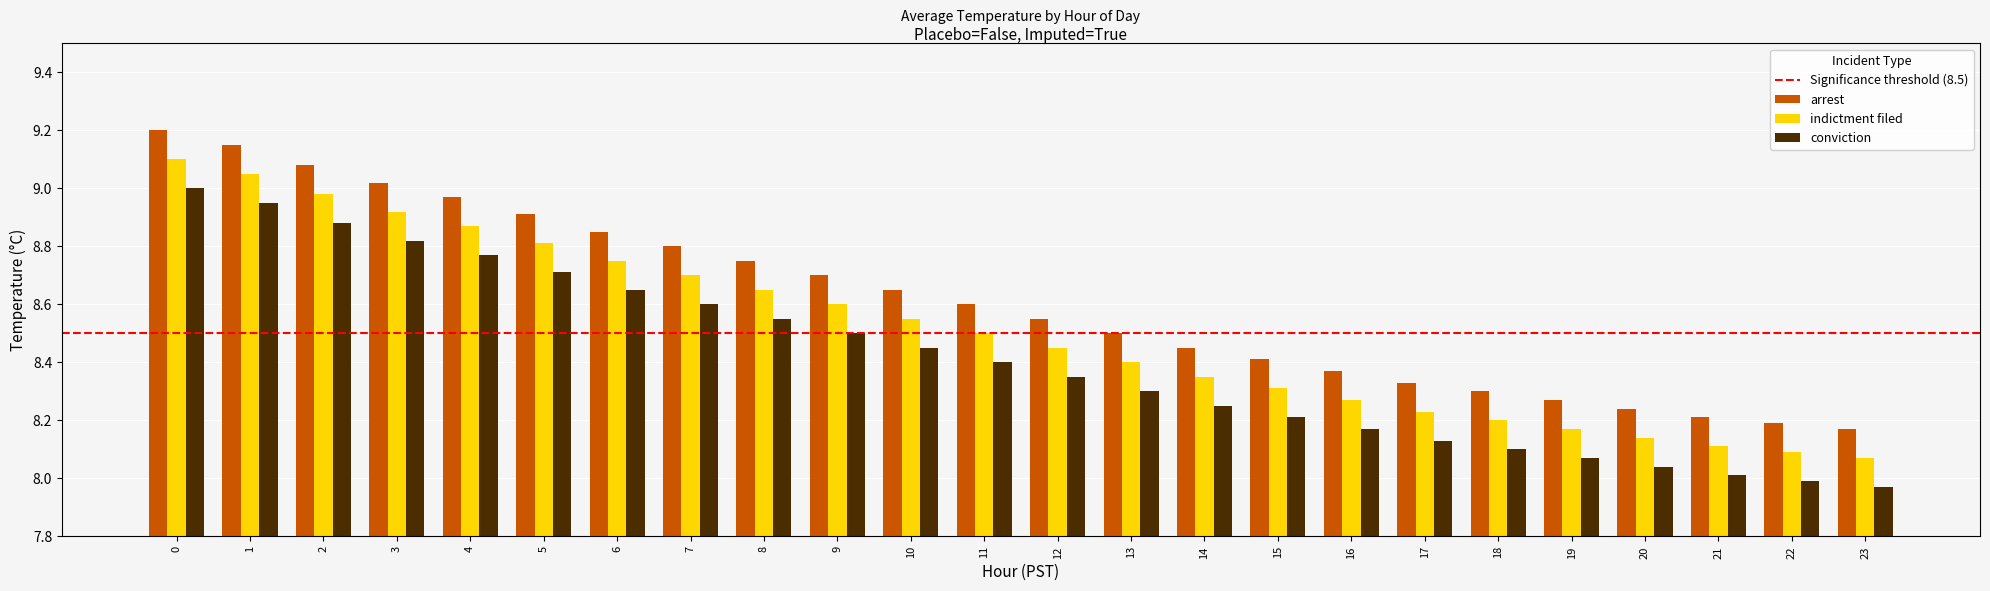

At how many categories does at least one series exceed 8?

24